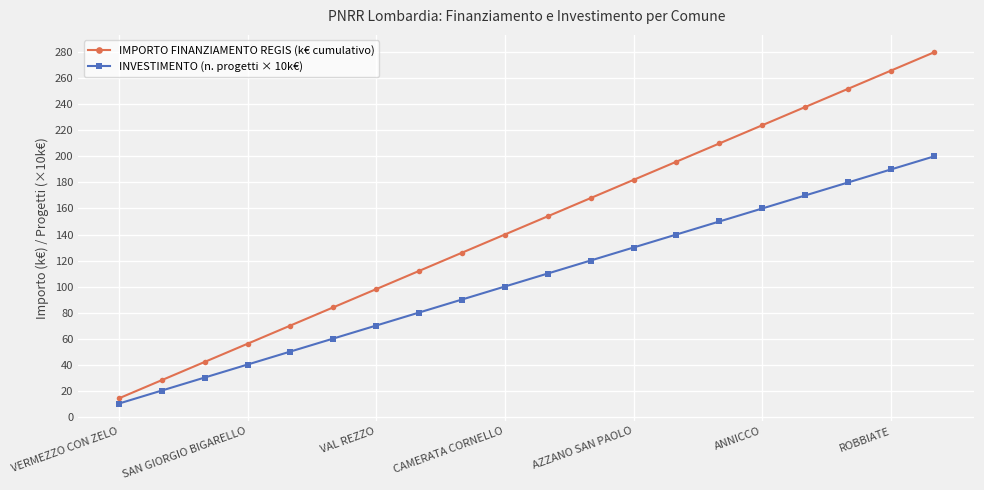

What is the difference between the maximum and minimum values in the IMPORTO FINANZIAMENTO REGIS (k€ cumulativo) series?

266